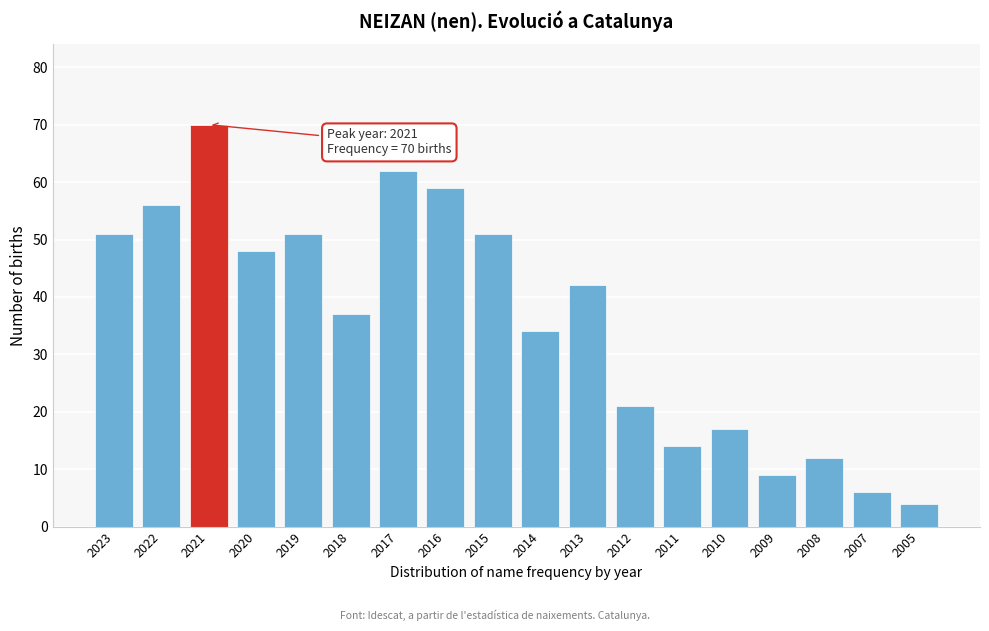

Reading left to right, extract all data points from this chart.

2023=51	2022=56	2021=70	2020=48	2019=51	2018=37	2017=62	2016=59	2015=51	2014=34	2013=42	2012=21	2011=14	2010=17	2009=9	2008=12	2007=6	2005=4